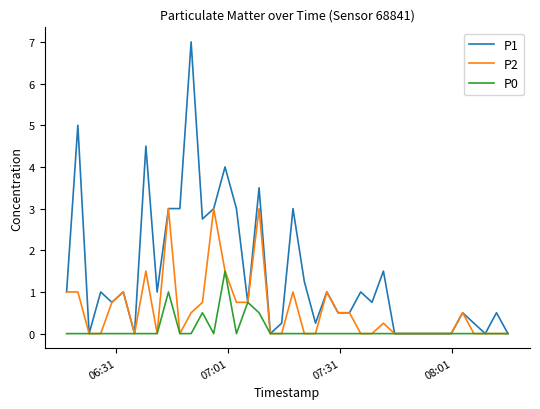

Does the chart have visible grid lines?

No